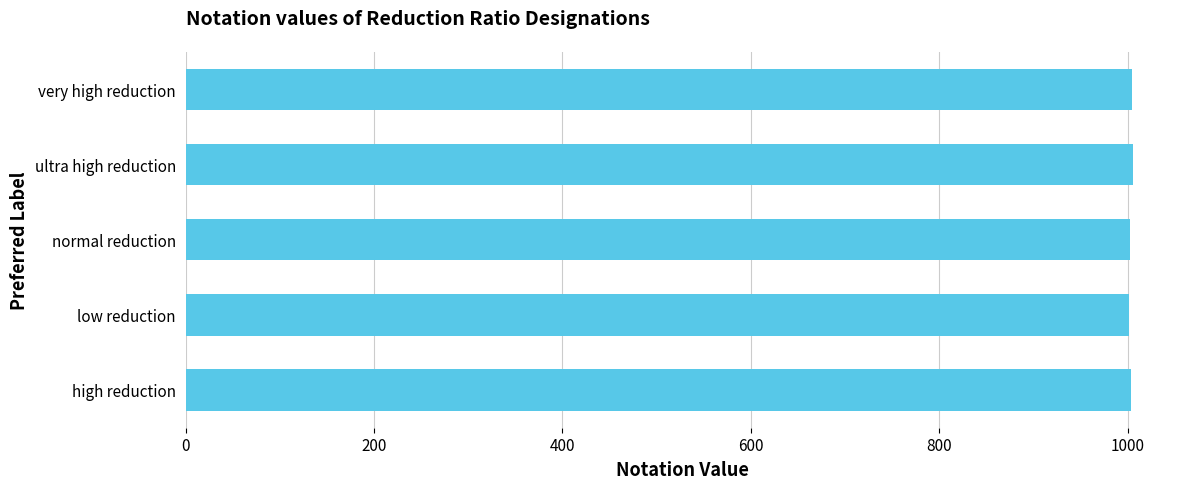

Are the bars horizontal?

Yes